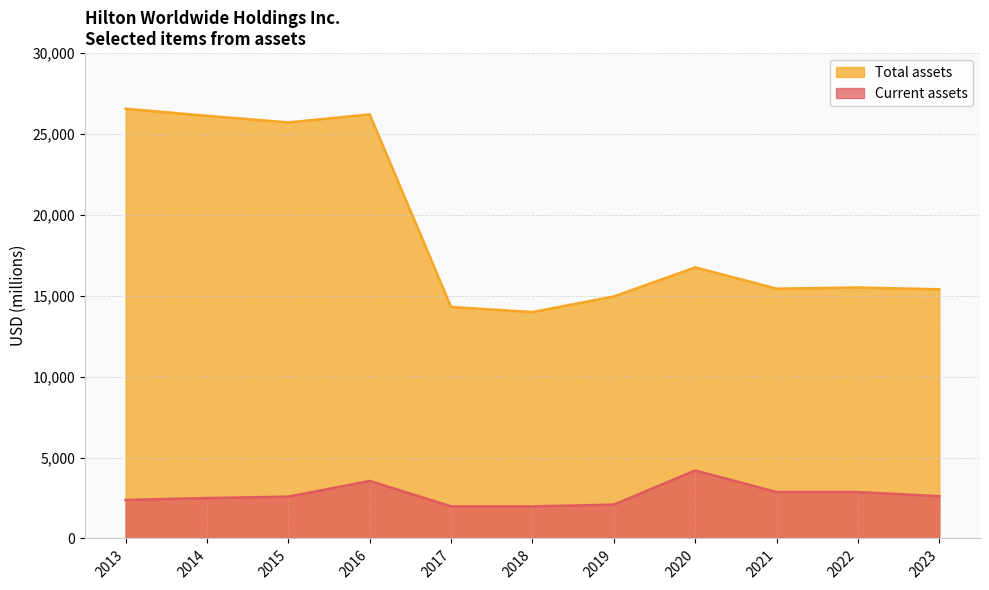

What are all the series names shown in the legend?

Total assets, Current assets